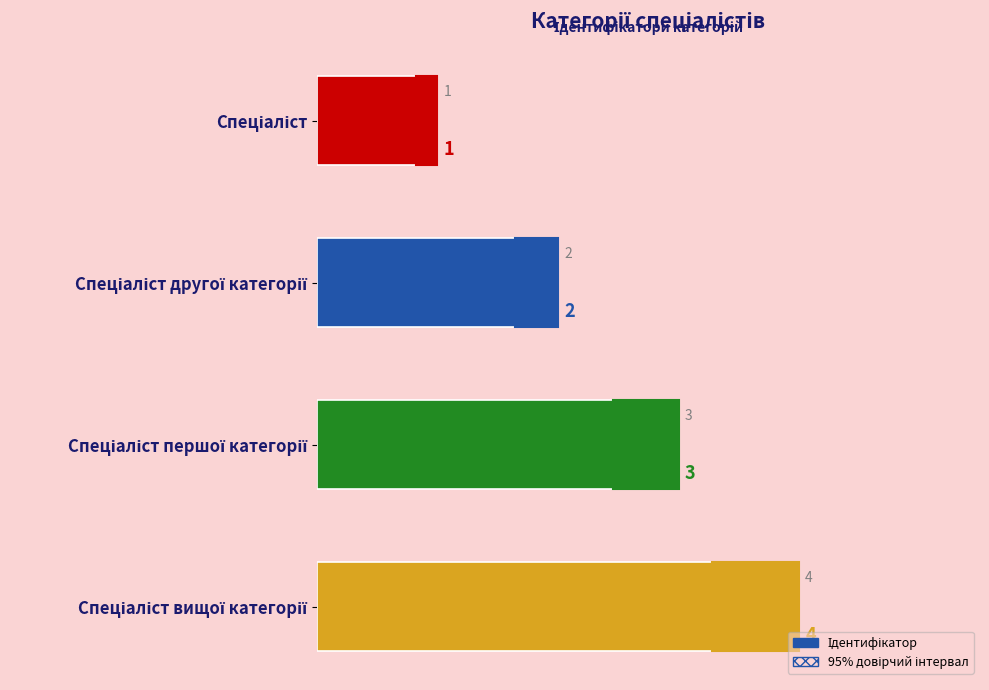

How many bars are there in total?

4